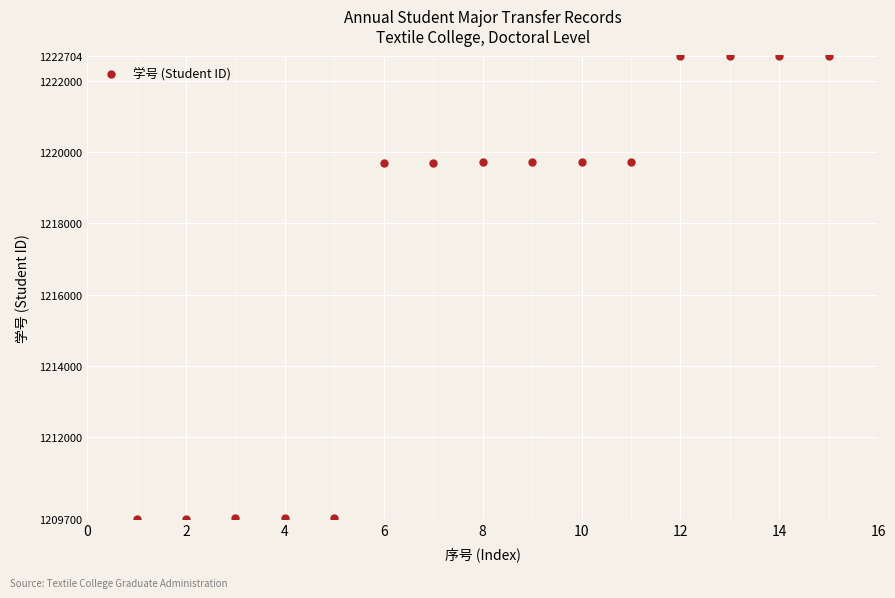

What is the range of X values (max minus min)?

14